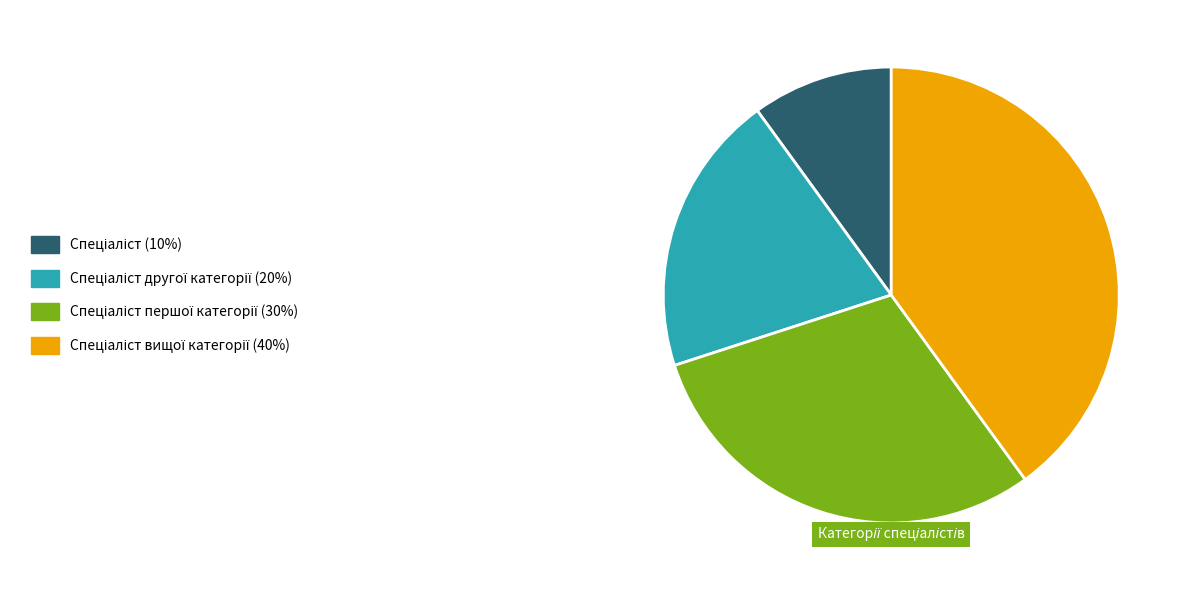

Is there any slice that represents more than half of the pie?

No